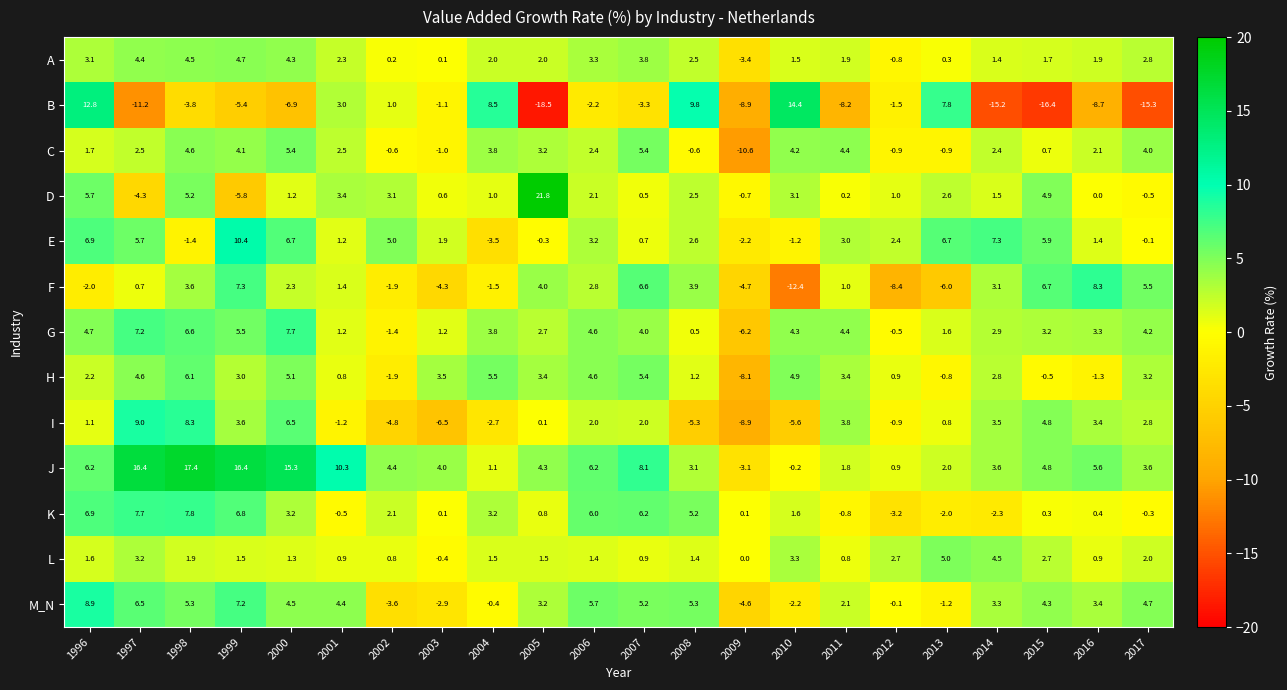

Is it true that B equals -20.3 at 2017?

False